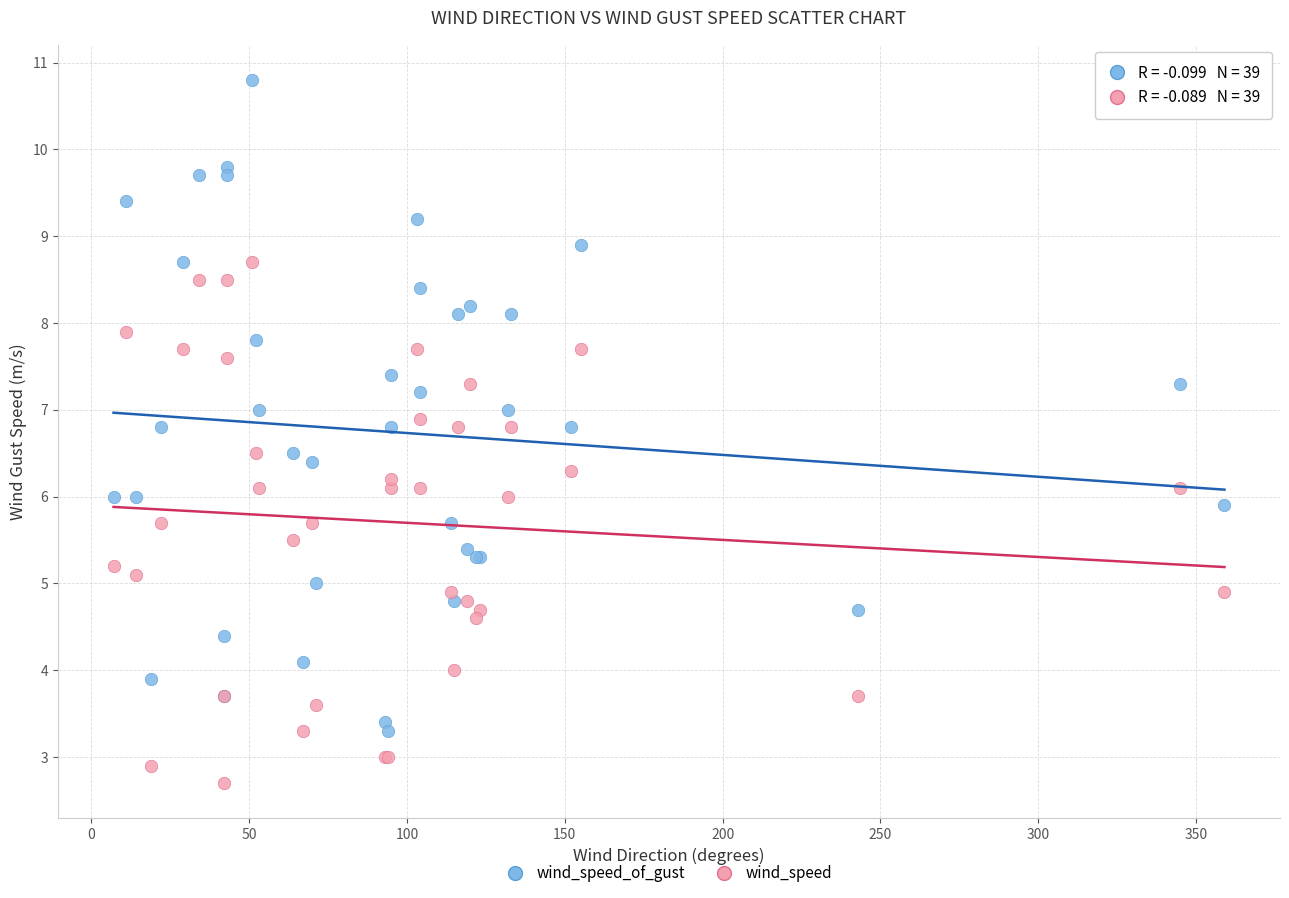

Which series has the largest Y range (max minus min)?

wind_speed_of_gust